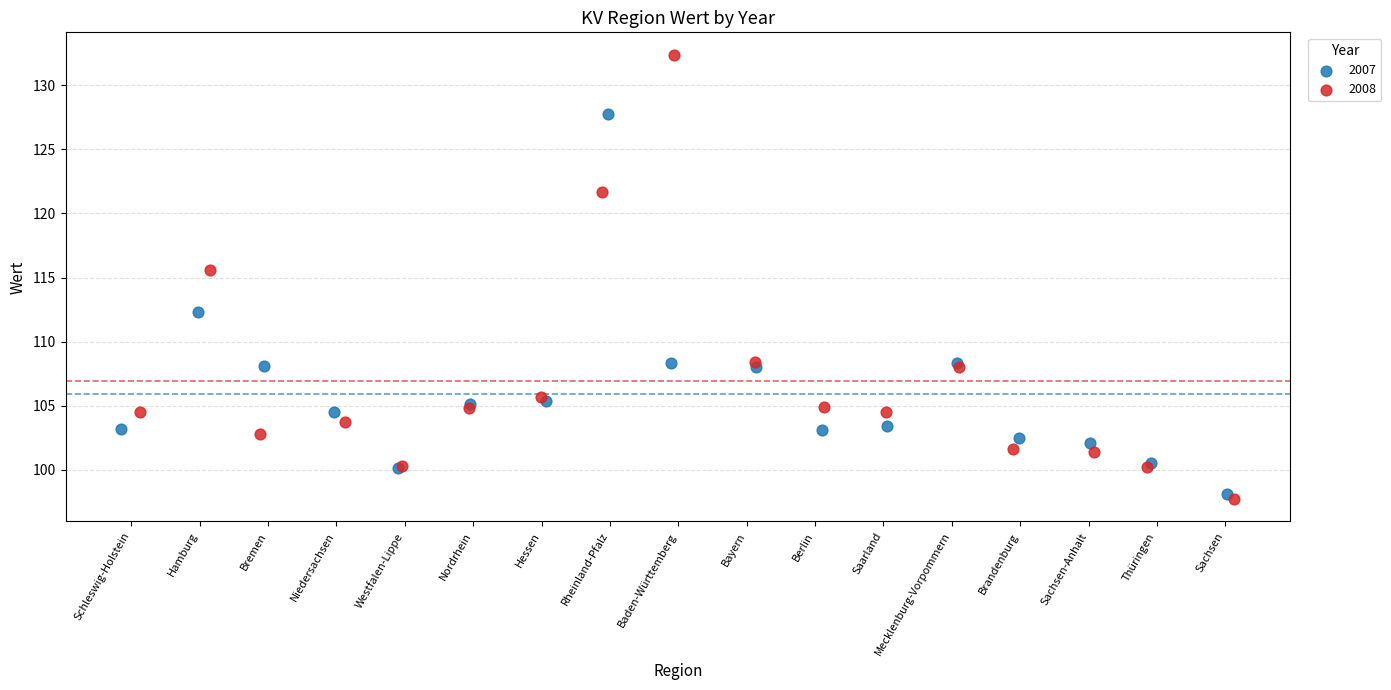

Which series has the largest Y range (max minus min)?

2008